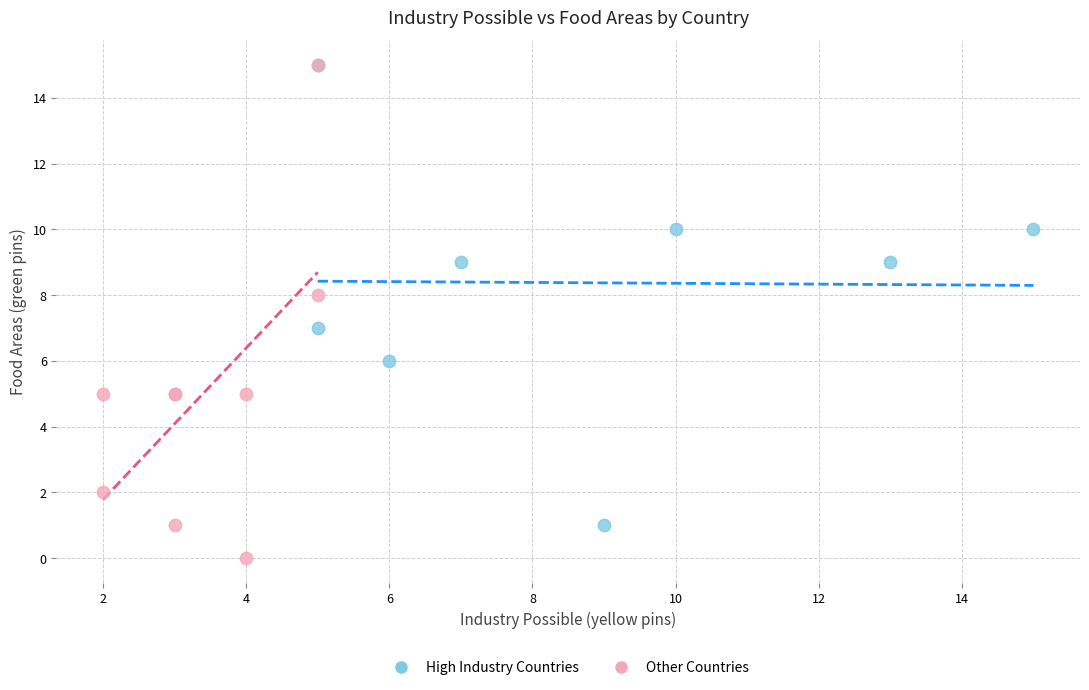

What are all the series names shown in the legend?

High Industry Countries, Other Countries